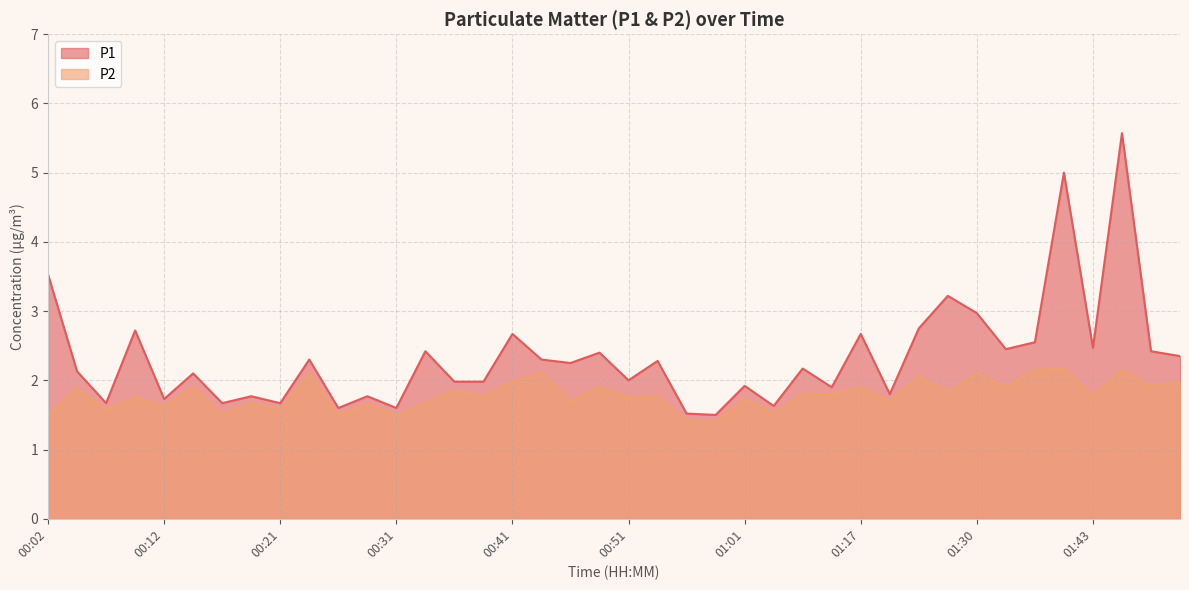

How many categories are shown in the chart?

40